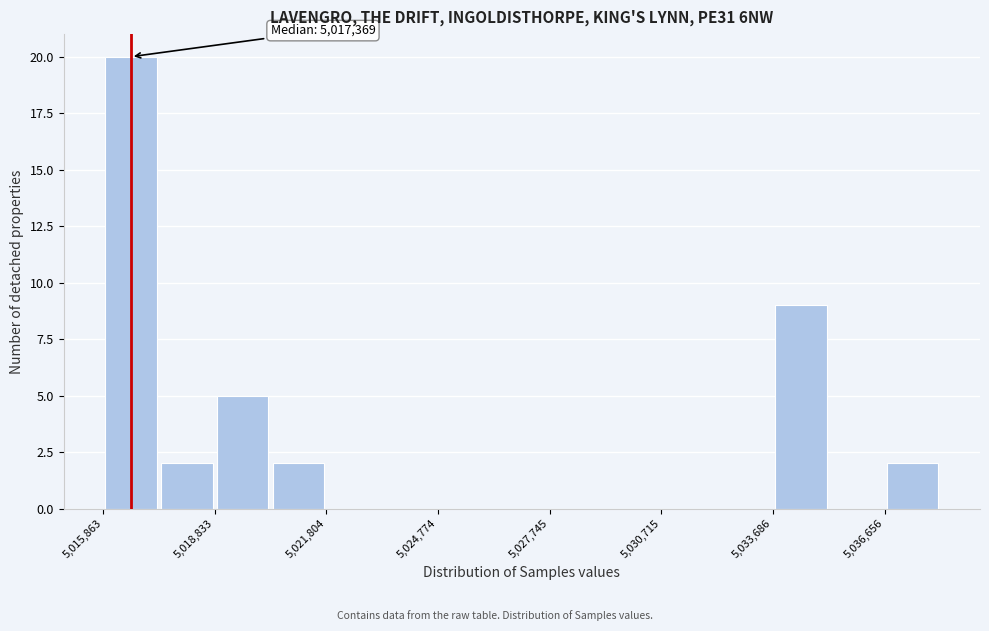

Around what value on the x-axis is the tallest bar? Give the approximate position of its centre, as read against the axis.

5016500